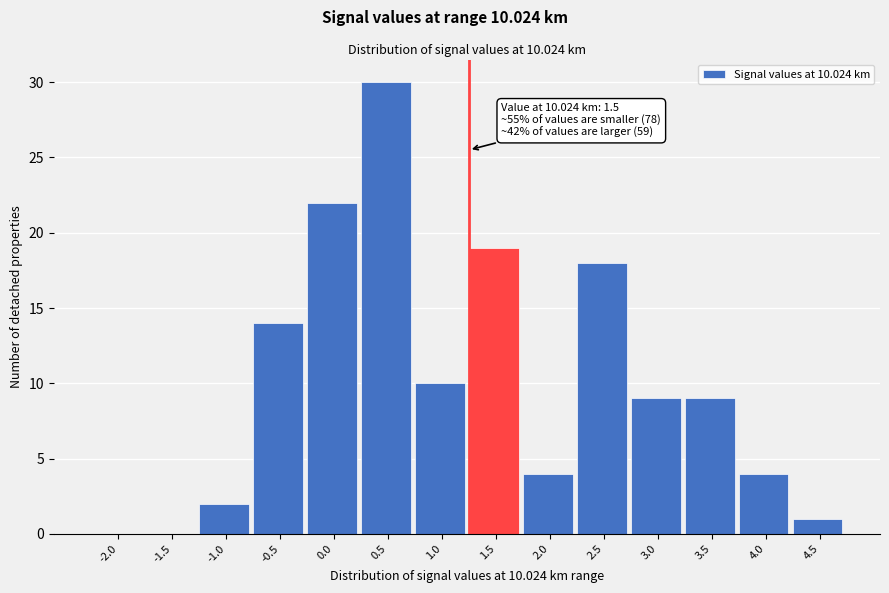

Reading left to right, list all the values displayed in this chart.

-2.0=0	-1.5=0	-1.0=2	-0.5=14	0.0=22	0.5=30	1.0=10	1.5=19	2.0=4	2.5=18	3.0=9	3.5=9	4.0=4	4.5=1